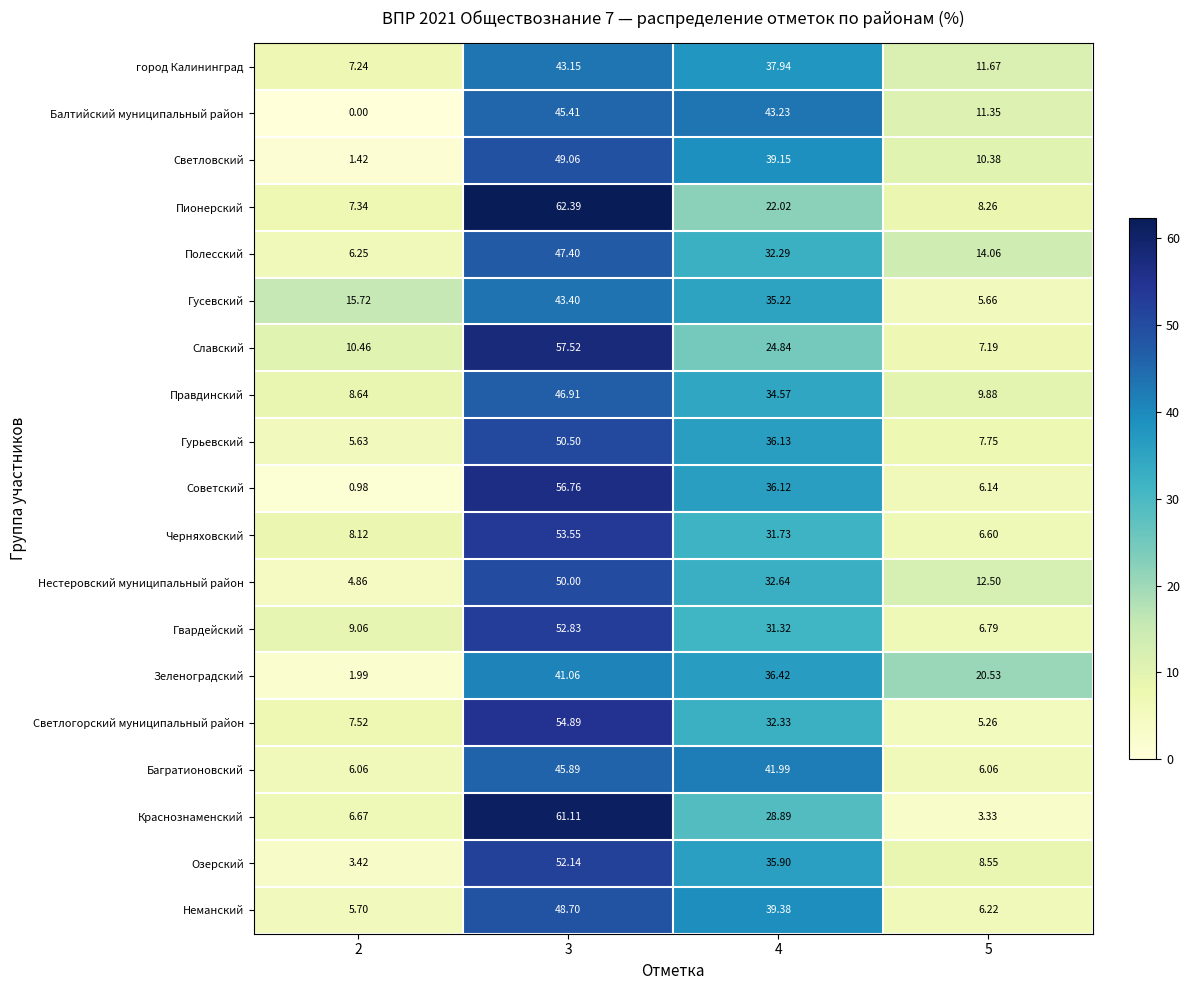

Rank the series by their maximum value, from lowest to highest.

Зеленоградский, город Калининград, Гусевский, Балтийский муниципальный район, Багратионовский, Правдинский, Полесский, Неманский, Светловский, Нестеровский муниципальный район, Гурьевский, Озерский, Гвардейский, Черняховский, Светлогорский муниципальный район, Советский, Славский, Краснознаменский, Пионерский